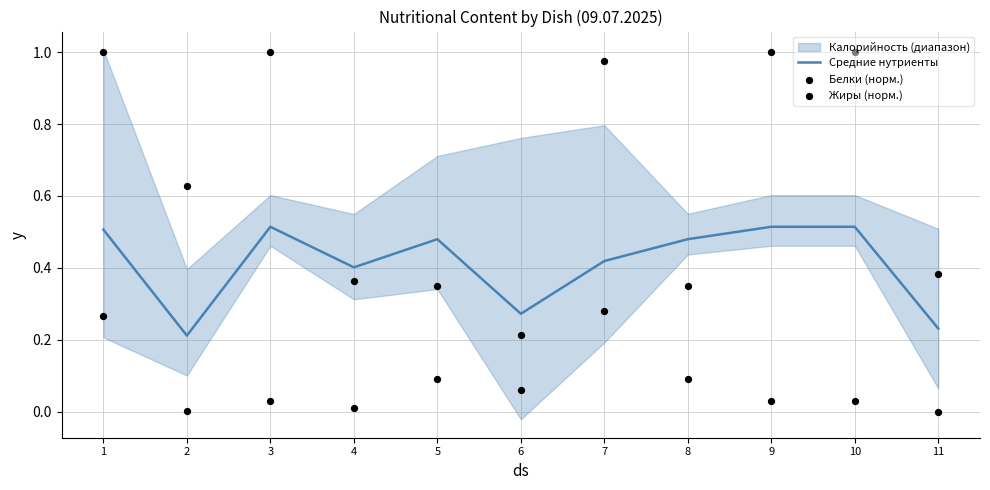

True or false: Средние нутриенты has a value of 0.5 at 1.

True